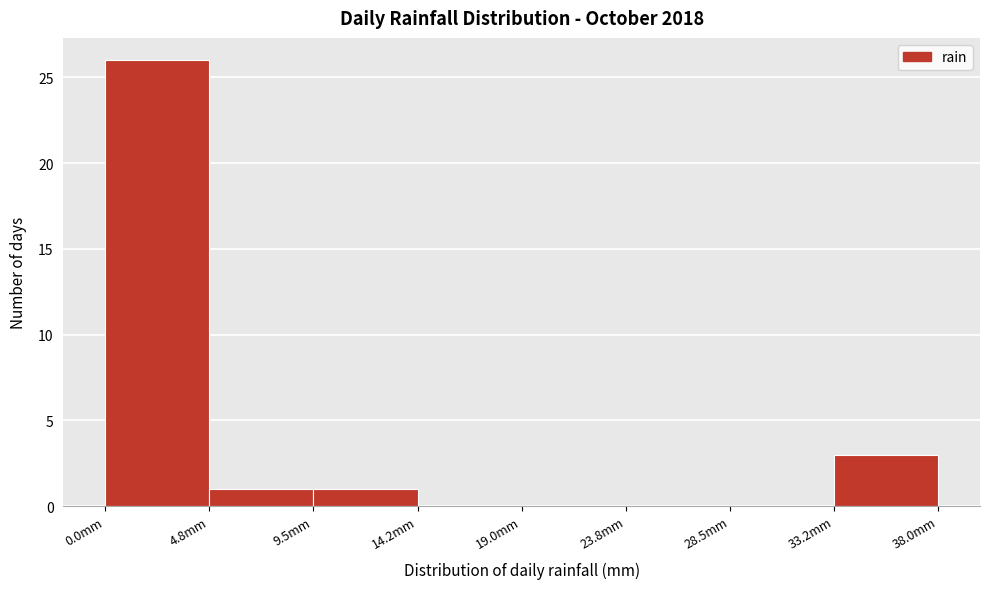

Reading left to right, list every bar in this chart as the range it spans on the x-axis followed by its height. Neither the bar edges nor the heights are printed on the chart, so give them approximately, as read against the axes.

0.00 to 4.75: 26
4.75 to 9.50: 1
9.50 to 14.25: 1
14.25 to 19.00: 0
19.00 to 23.75: 0
23.75 to 28.50: 0
28.50 to 33.25: 0
33.25 to 38.00: 3